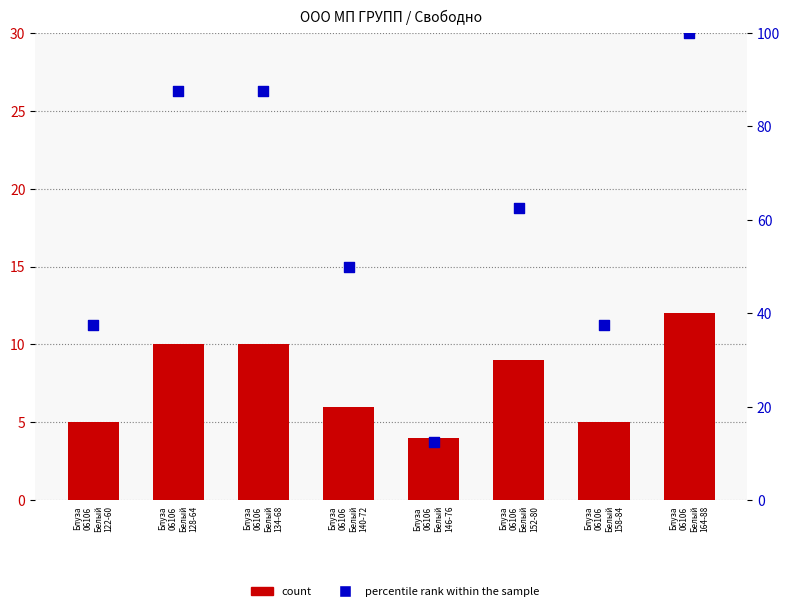

At how many categories does at least one series exceed 5?

8